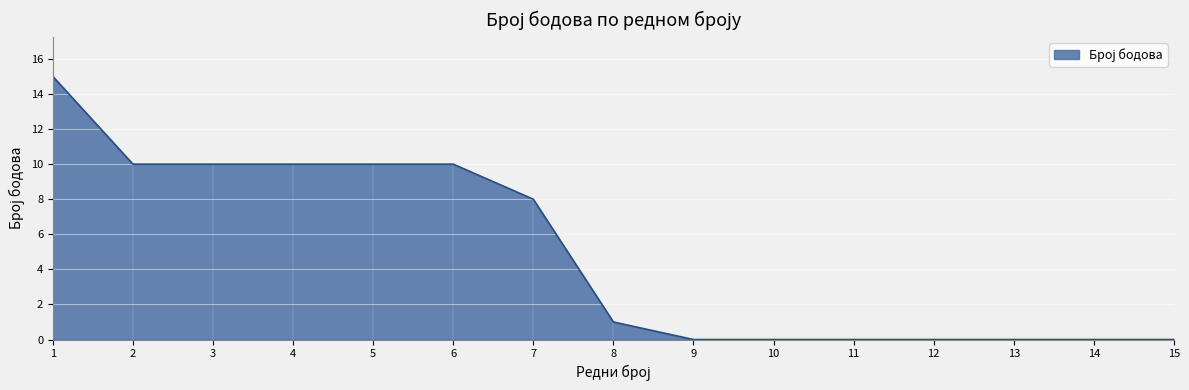

What is the greatest value displayed?

15